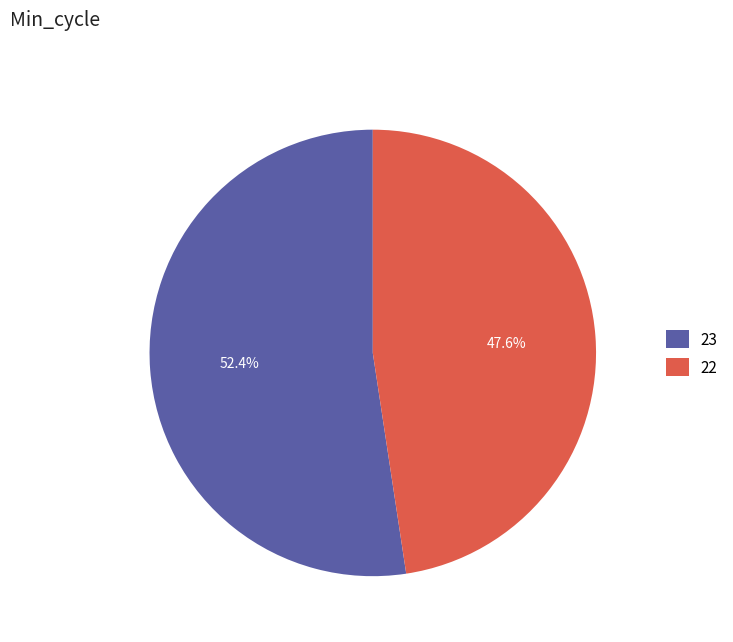

Combined, what portion of the pie is 23 and 22?

100.0%